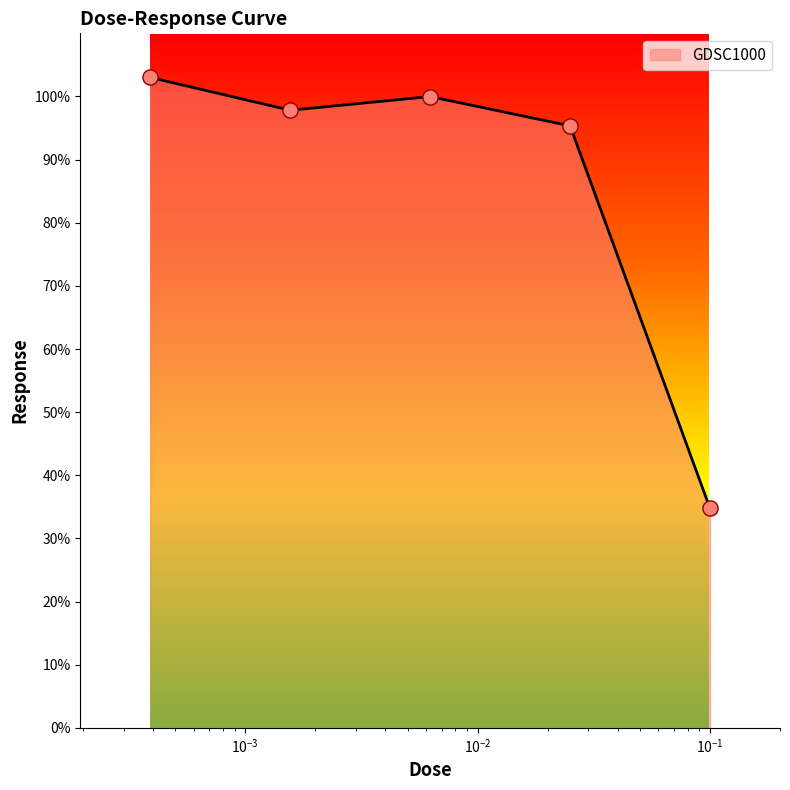

What is the minimum value shown in the chart?

34.7